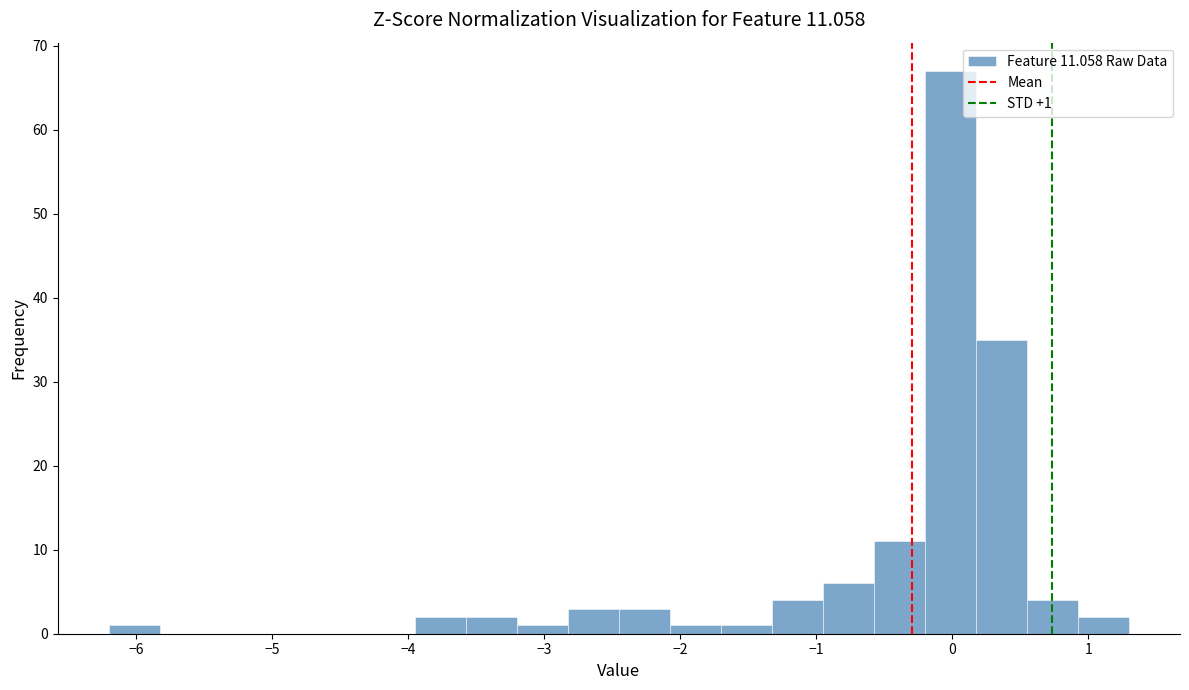

Around what value on the x-axis is the tallest bar? Give the approximate position of its centre, as read against the axis.

0.0